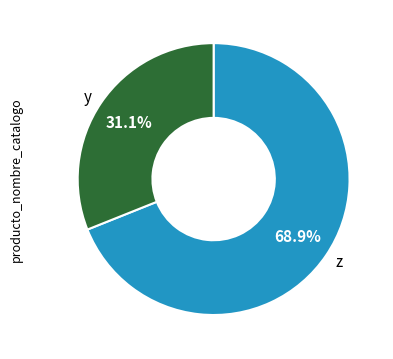

Which category has the smallest portion of the pie?

y